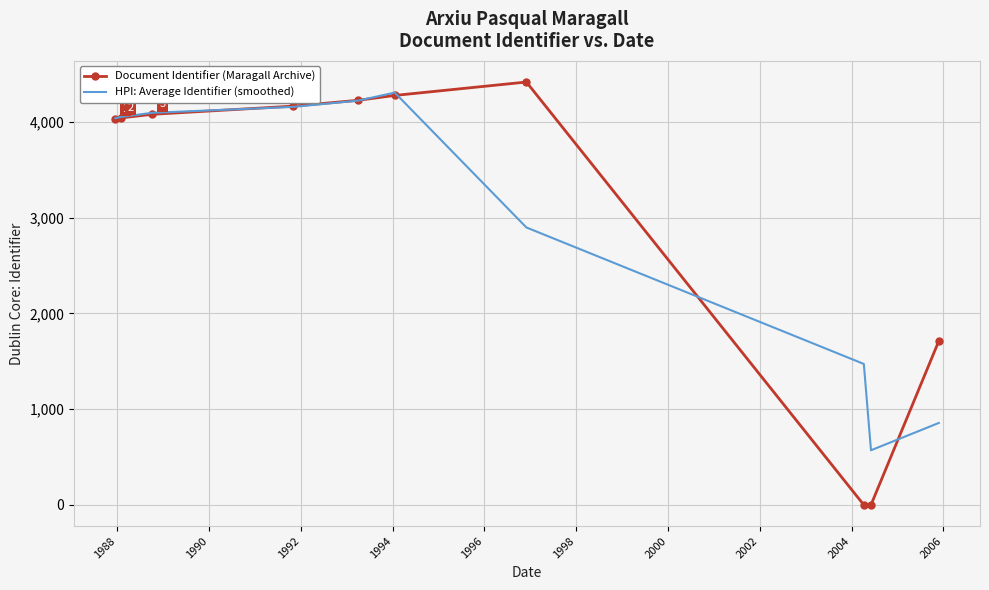

What is the greatest value displayed?

4416.0